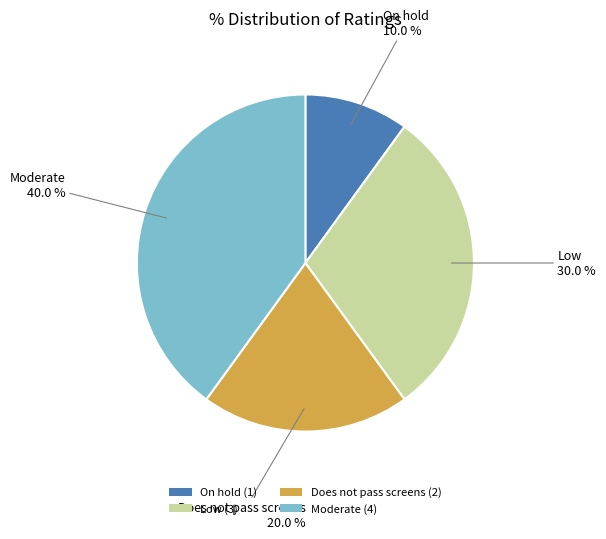

How many segments does this pie chart have?

4